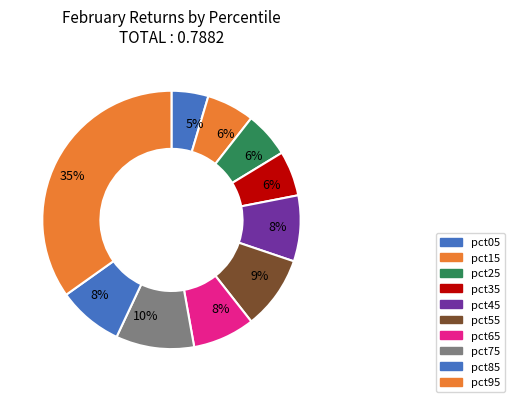

Is there a majority slice in this chart?

No